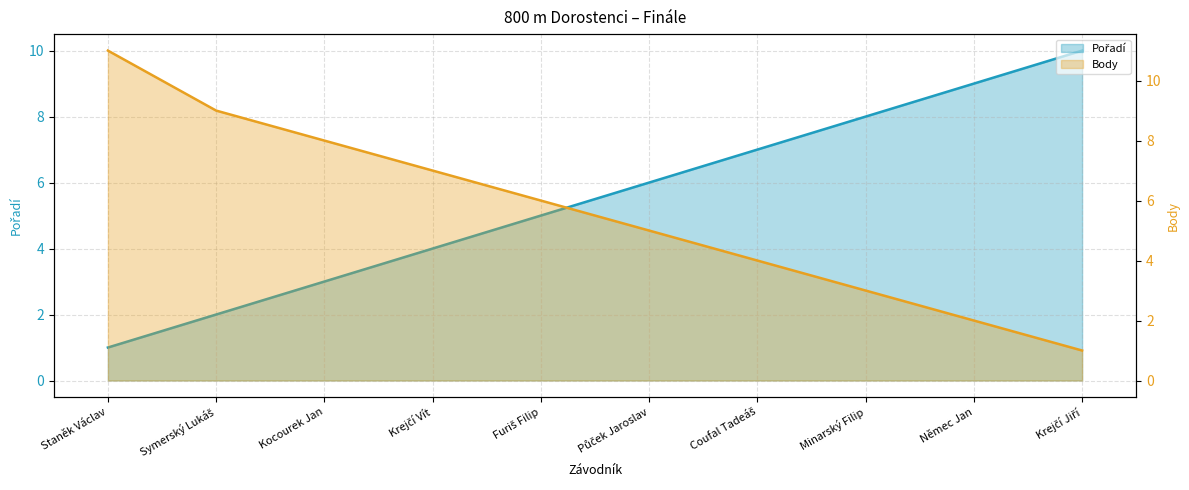

Is it true that Body equals 7 at Krejčí Vít?

True